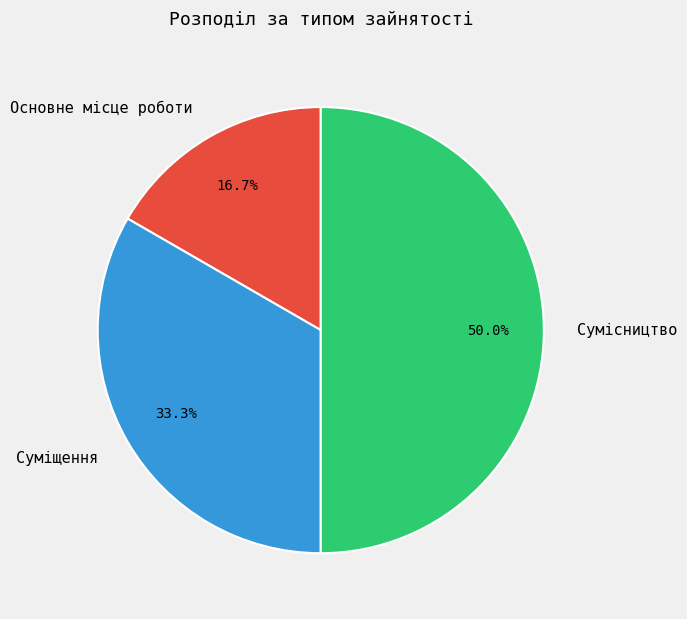

True or false: Сумісництво accounts for 50% of the total.

True